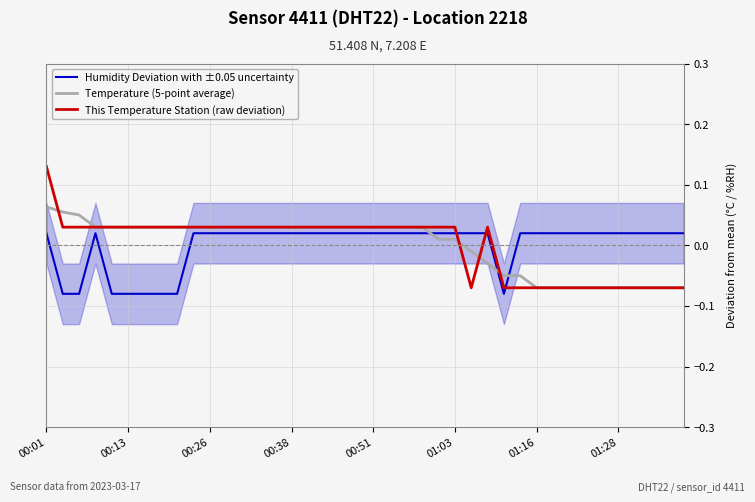

True or false: Humidity Deviation with ±0.05 uncertainty and Temperature (5-point average) cross at least once.

True